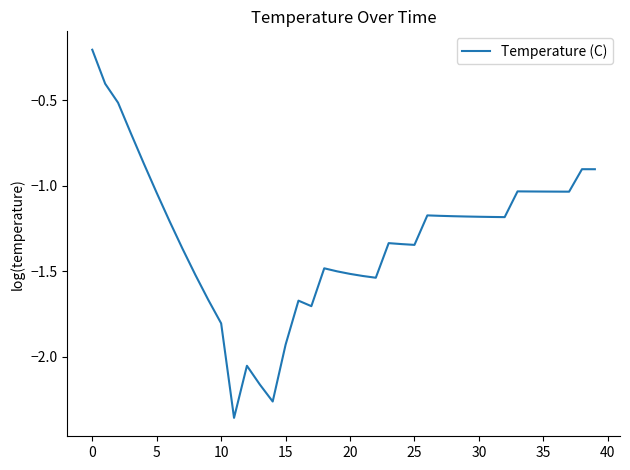

What is the difference between the maximum and minimum values?

2.2